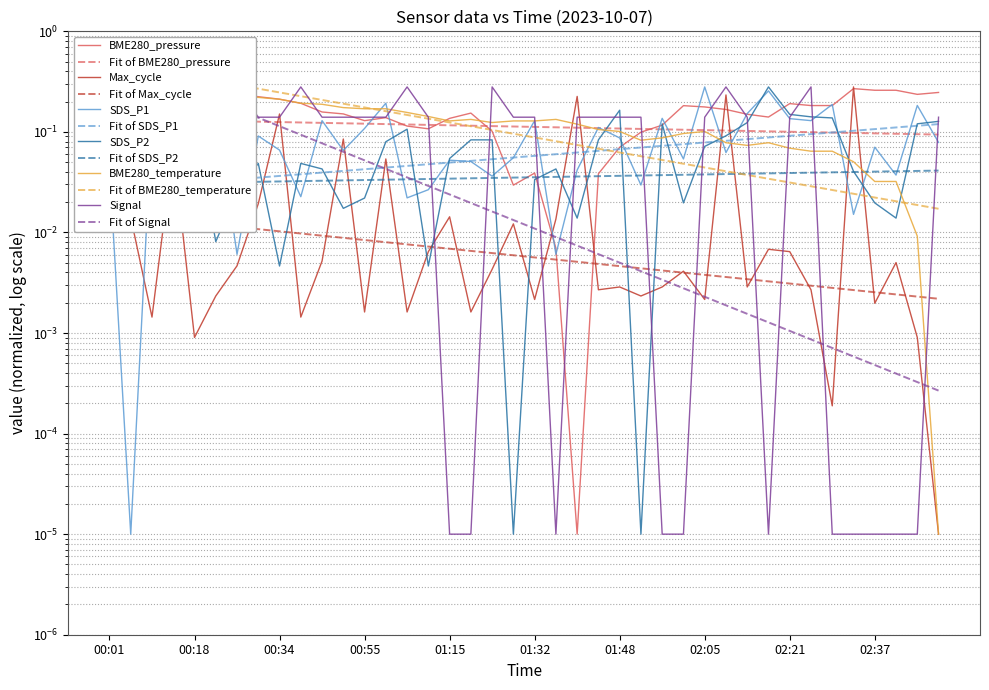

True or false: SDS_P1 and SDS_P2 intersect in this chart.

True